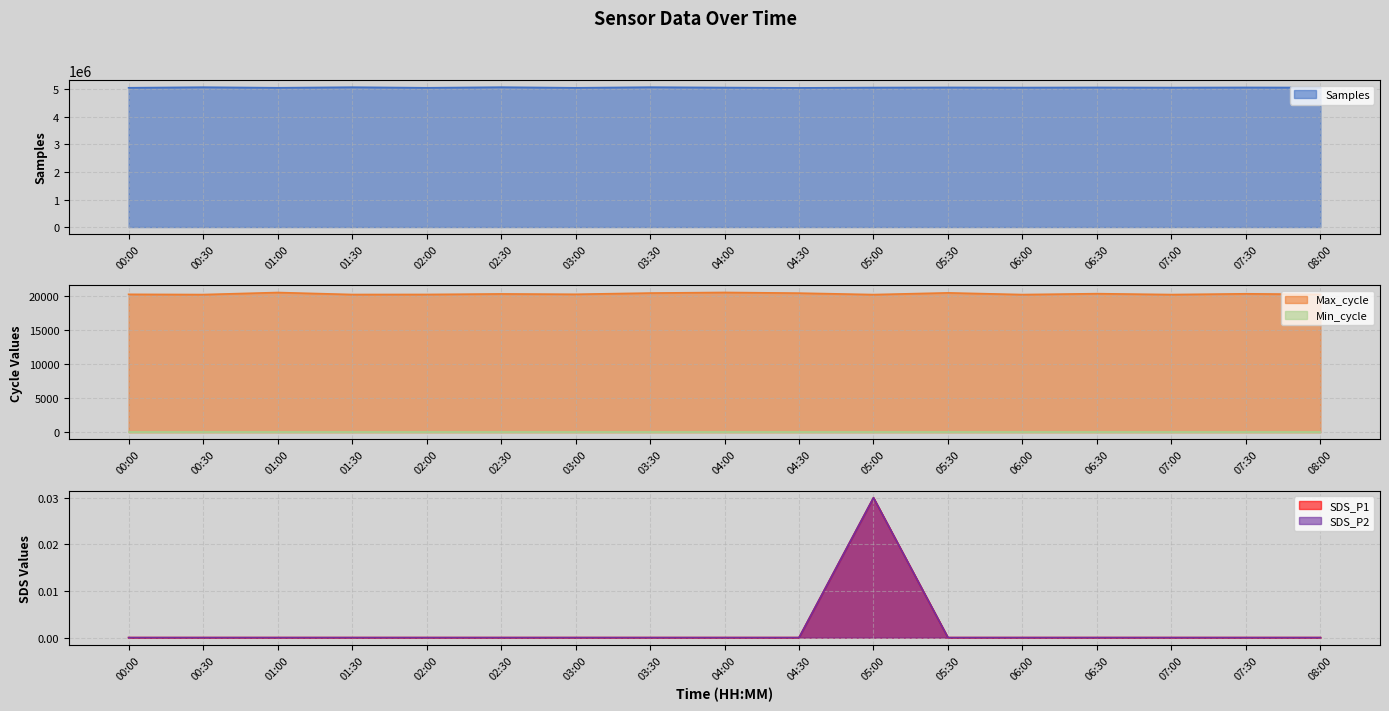

What is the label of the 17th point from the left?

08:00